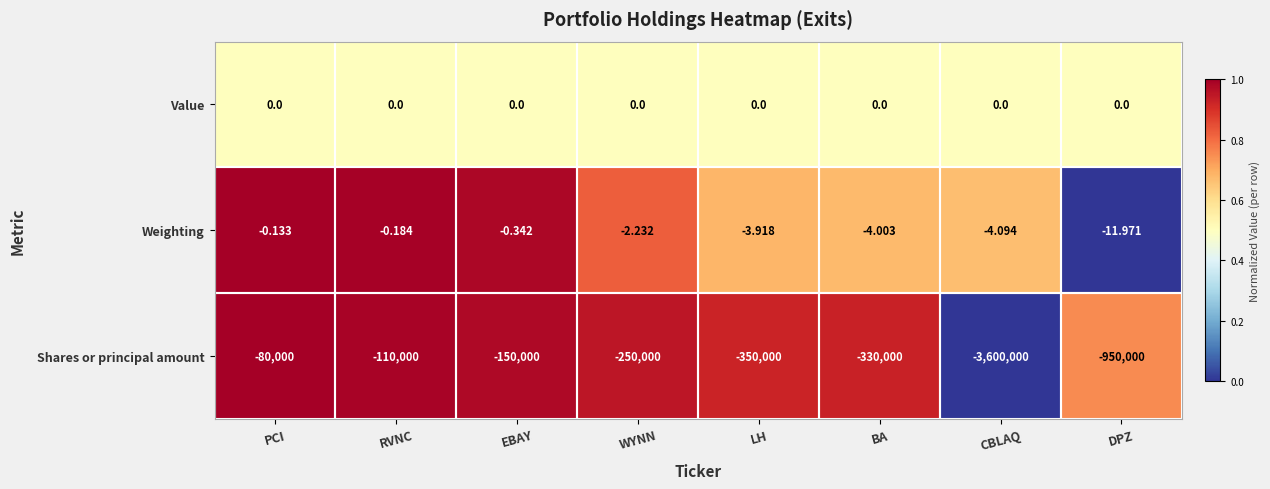

At which label does Weighting reach its minimum?

DPZ